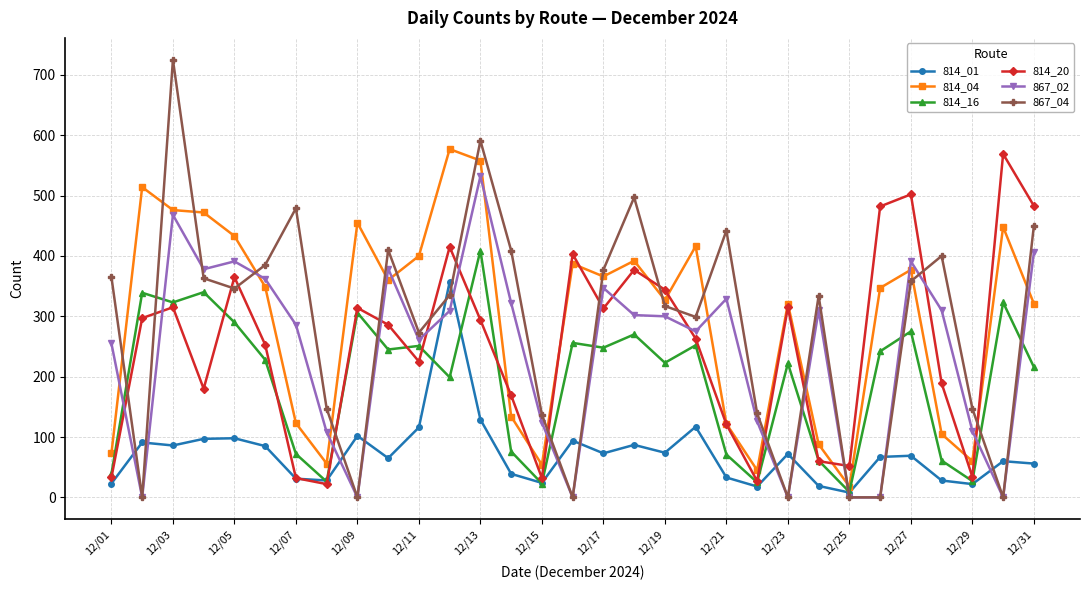

True or false: 814_04 and 814_16 cross at least once.

False